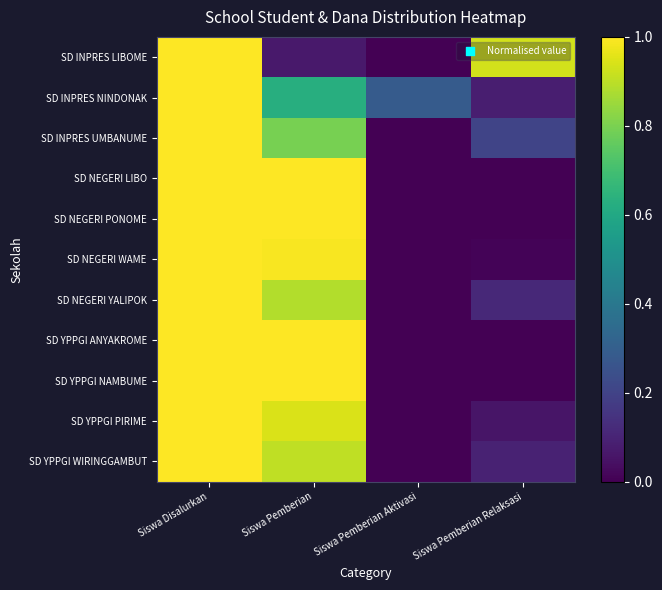

Count the number of data series in this chart.

11